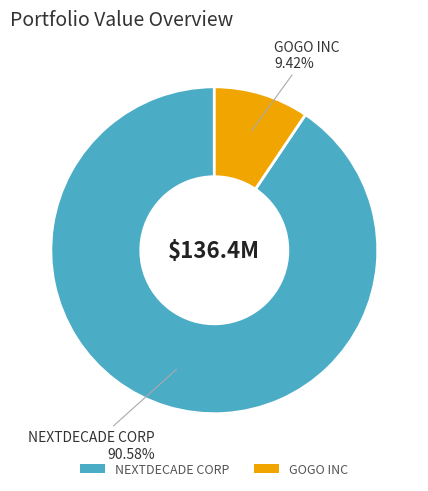

The GOGO INC slice represents 19% of the pie. True or false?

False